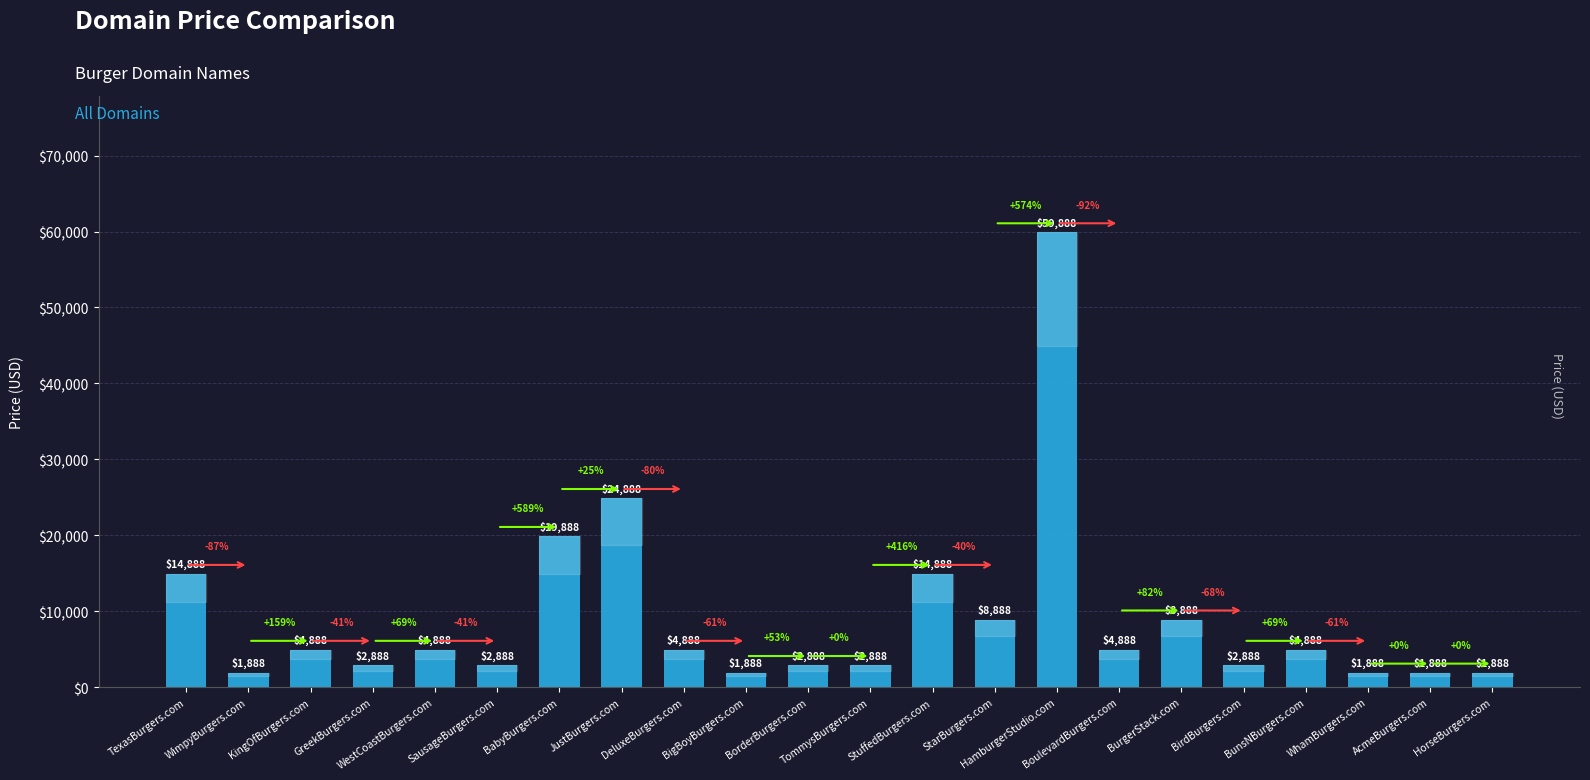

Between BabyBurgers.com and GreekBurgers.com, which is larger?

BabyBurgers.com